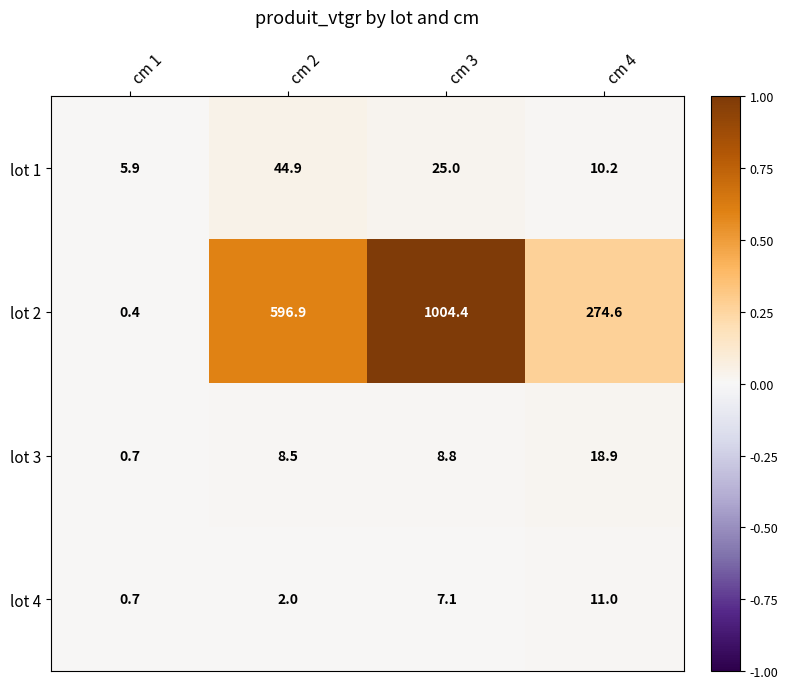

The value of lot 4 at cm 2 is 3.3. True or false?

False